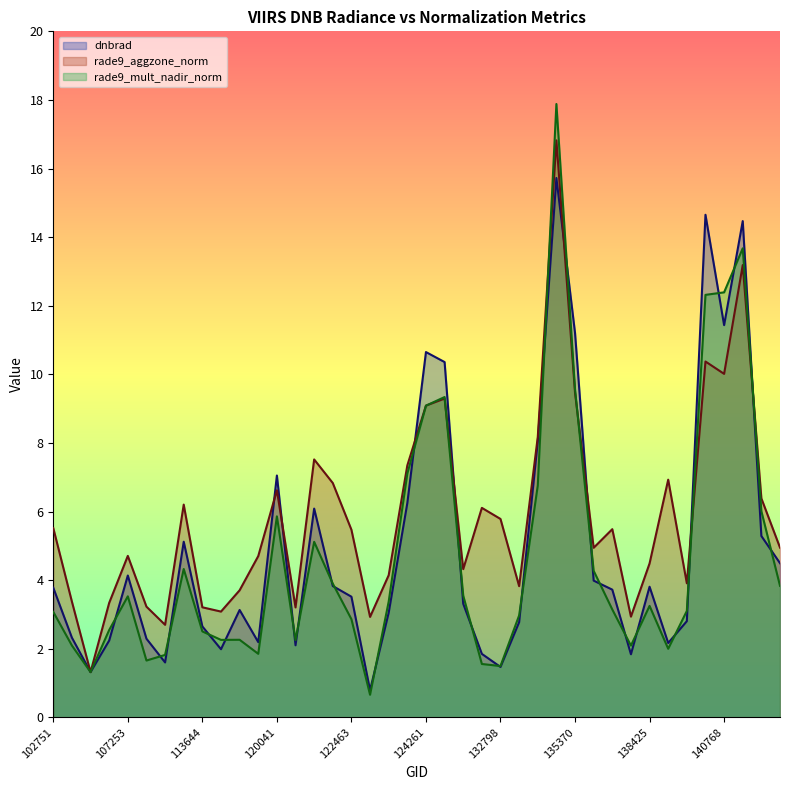

The value of rade9_aggzone_norm at 3995 is 7.5. True or false?

True